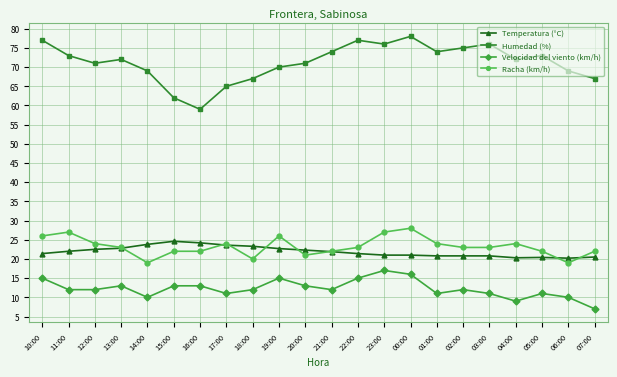

Count the number of data series in this chart.

4